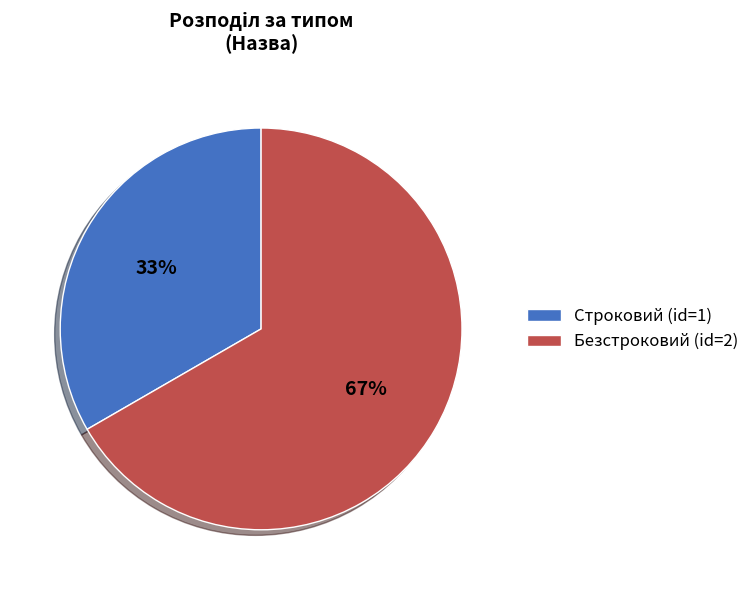

To the nearest percent, what is the average slice percentage?

50%